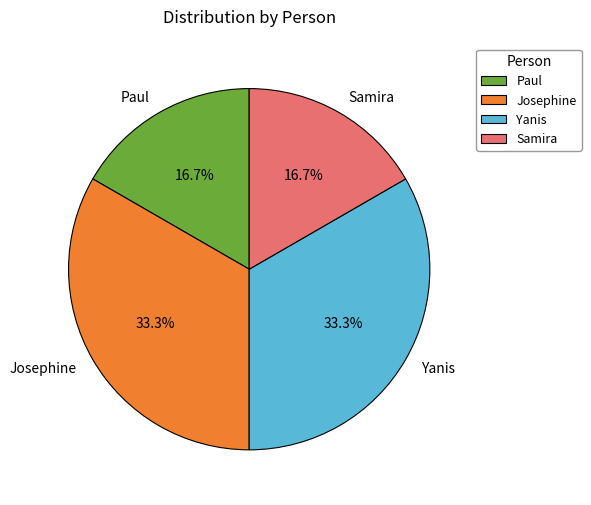

Is there any slice that represents more than half of the pie?

No